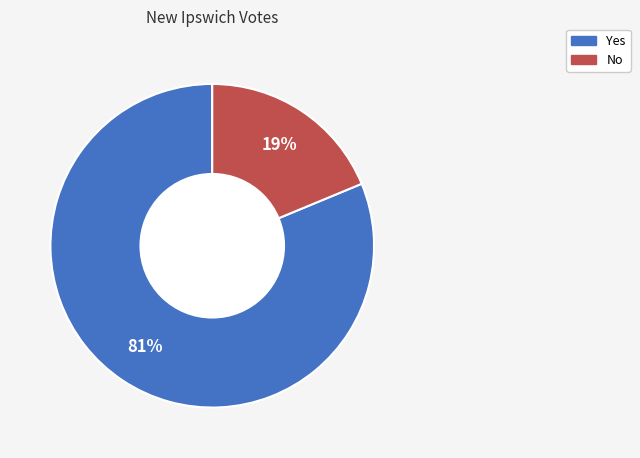

To the nearest percent, what is the average slice percentage?

50%